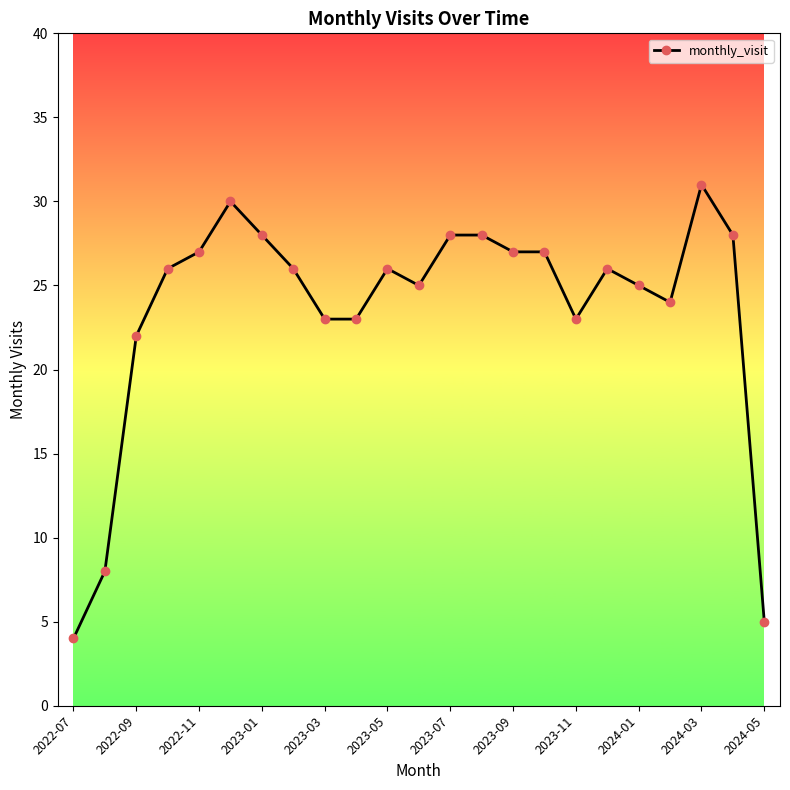

What is the value of the 2nd point from the left?

8